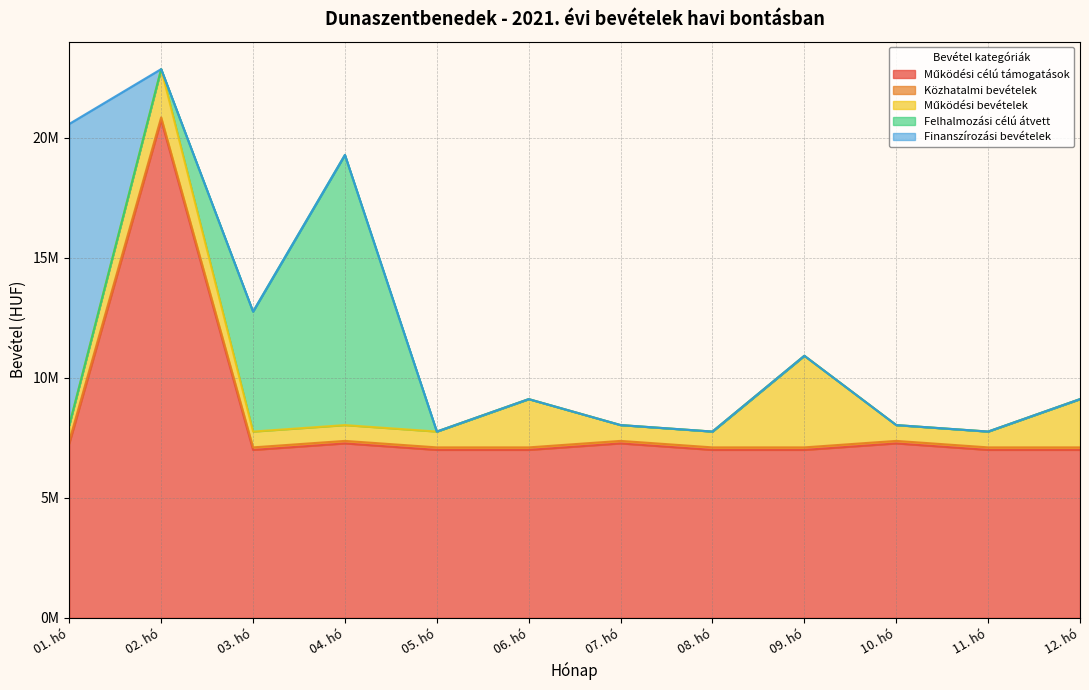

Does the chart have visible grid lines?

Yes